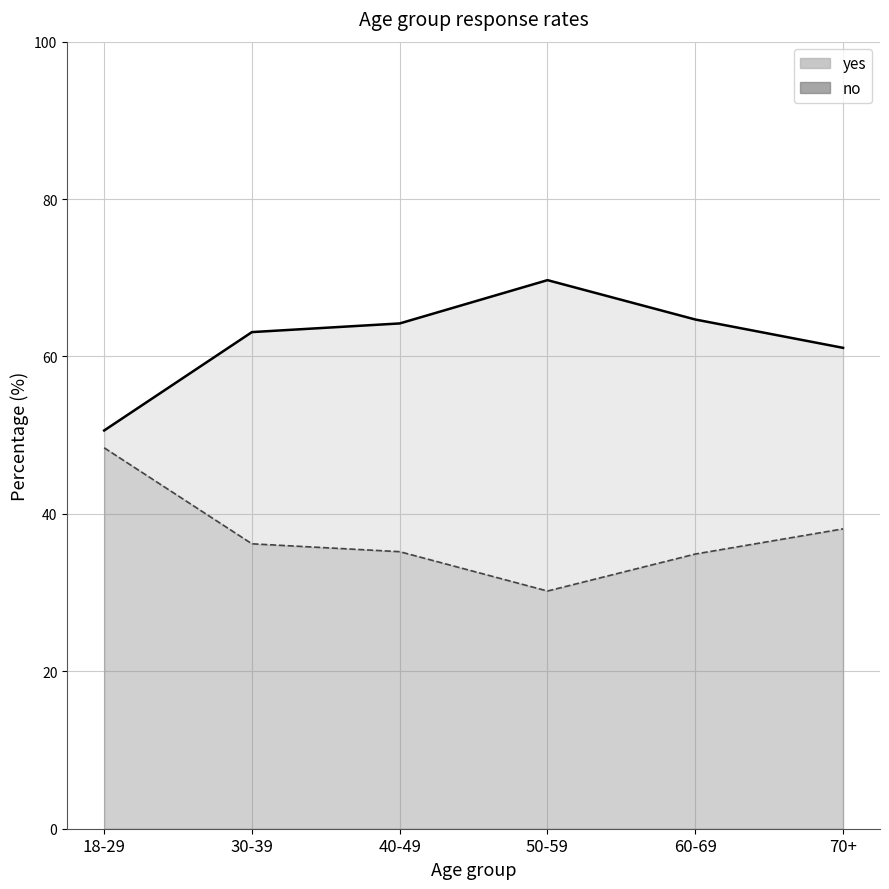

Where is yes_line nearest to the value 60?

70+